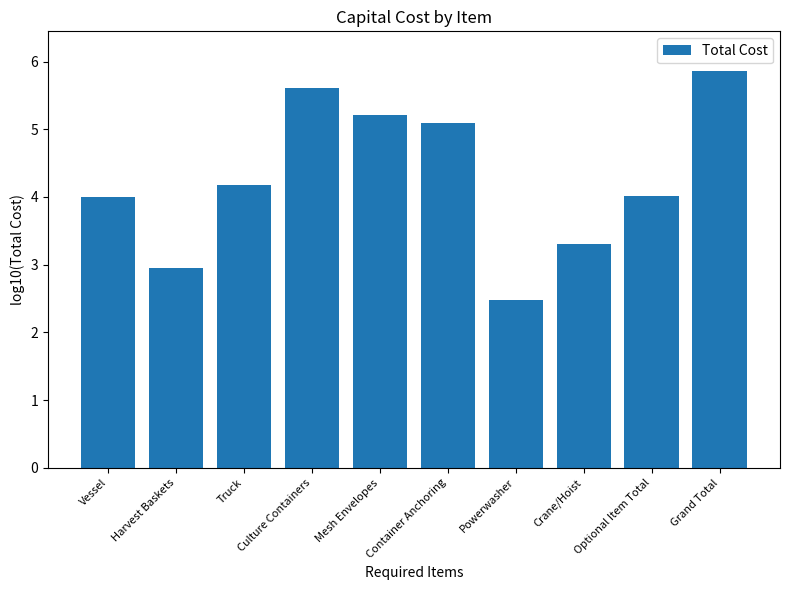

Which label corresponds to the largest value in the chart?

Grand Total